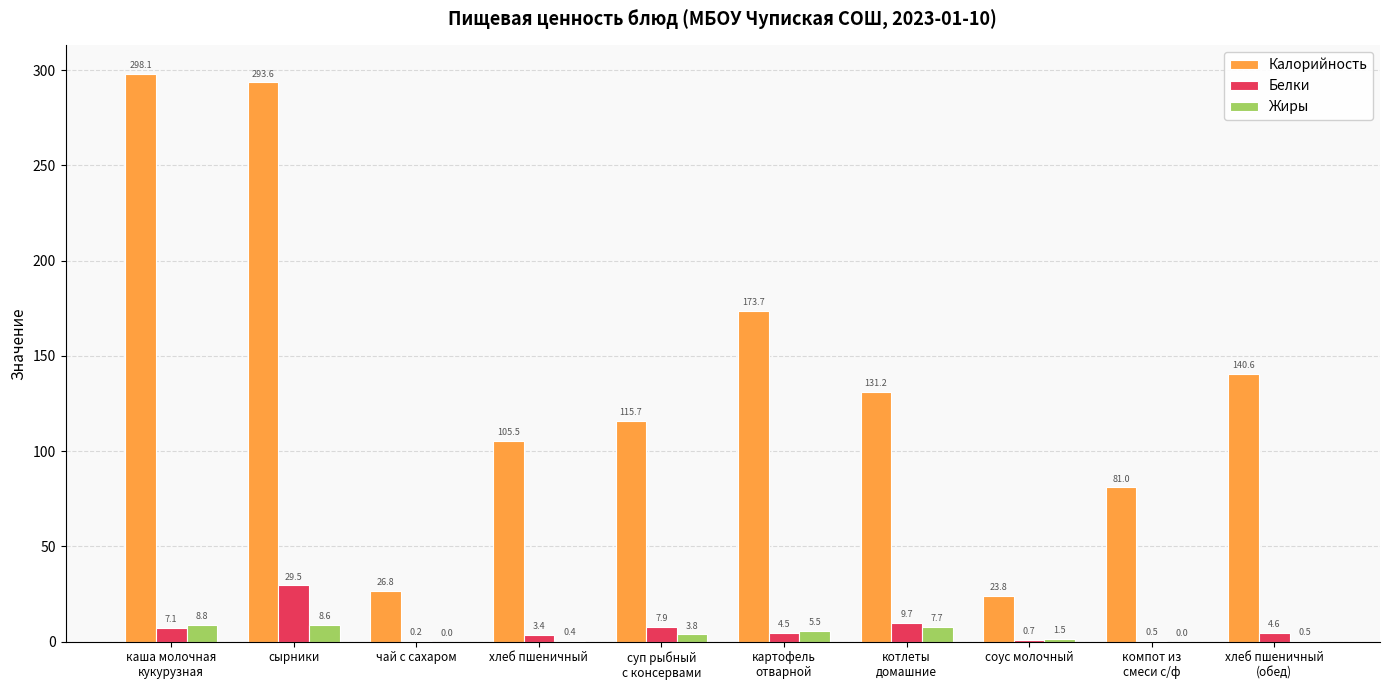

Reading left to right, what are all the values shown in this chart?

Калорийность: 298.1	293.6	26.8	105.5	115.7	173.7	131.2	23.8	81.0	140.6
Белки: 7.1	29.5	0.2	3.4	7.9	4.5	9.7	0.7	0.5	4.6
Жиры: 8.8	8.6	0.0	0.4	3.8	5.5	7.7	1.5	0.0	0.5